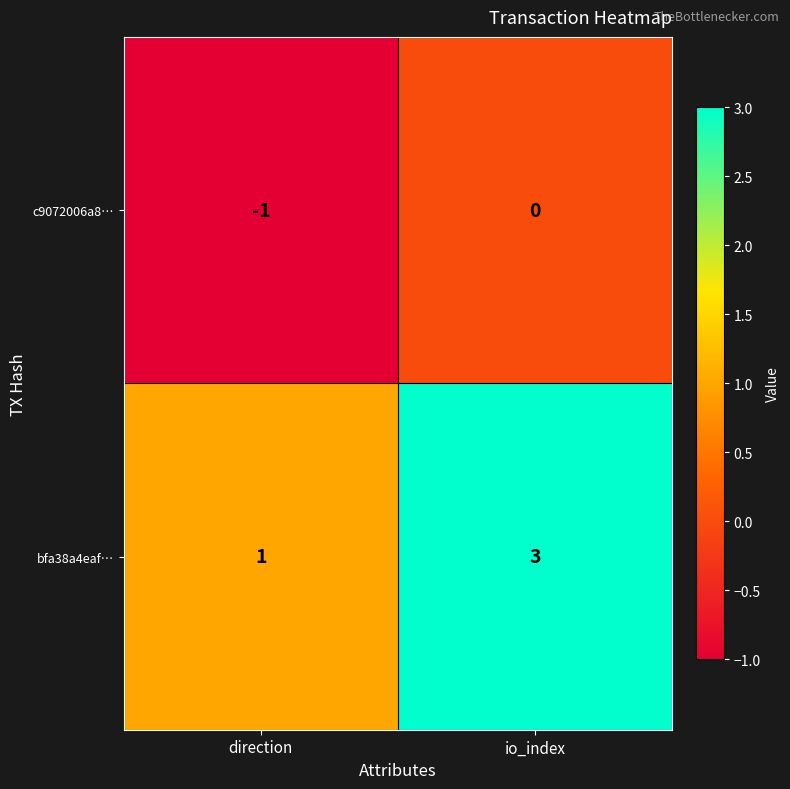

What is the sum of all bfa38a4eaf… values?

4